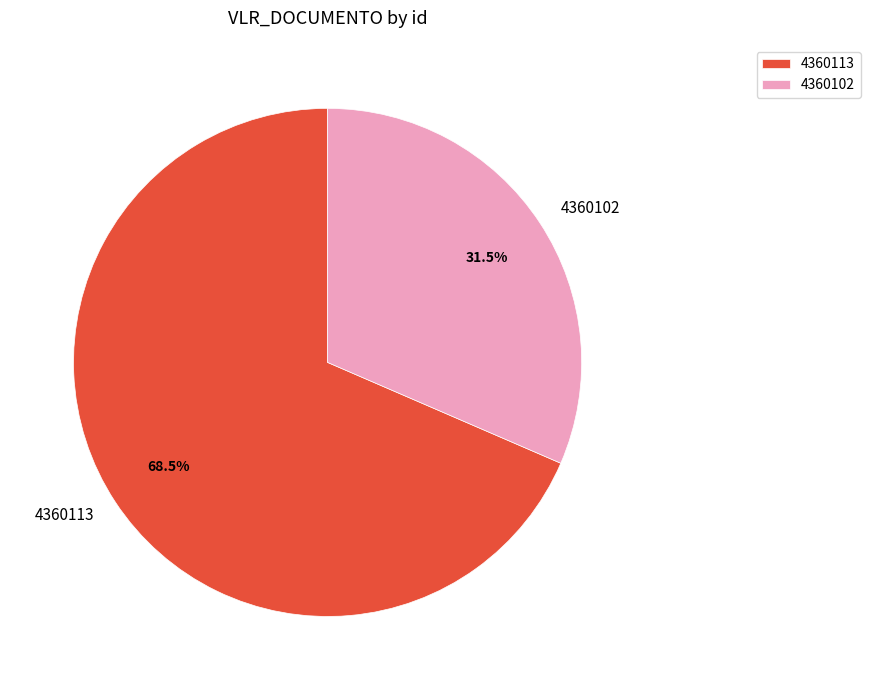

Does 4360102 account for over 50% of the chart?

No